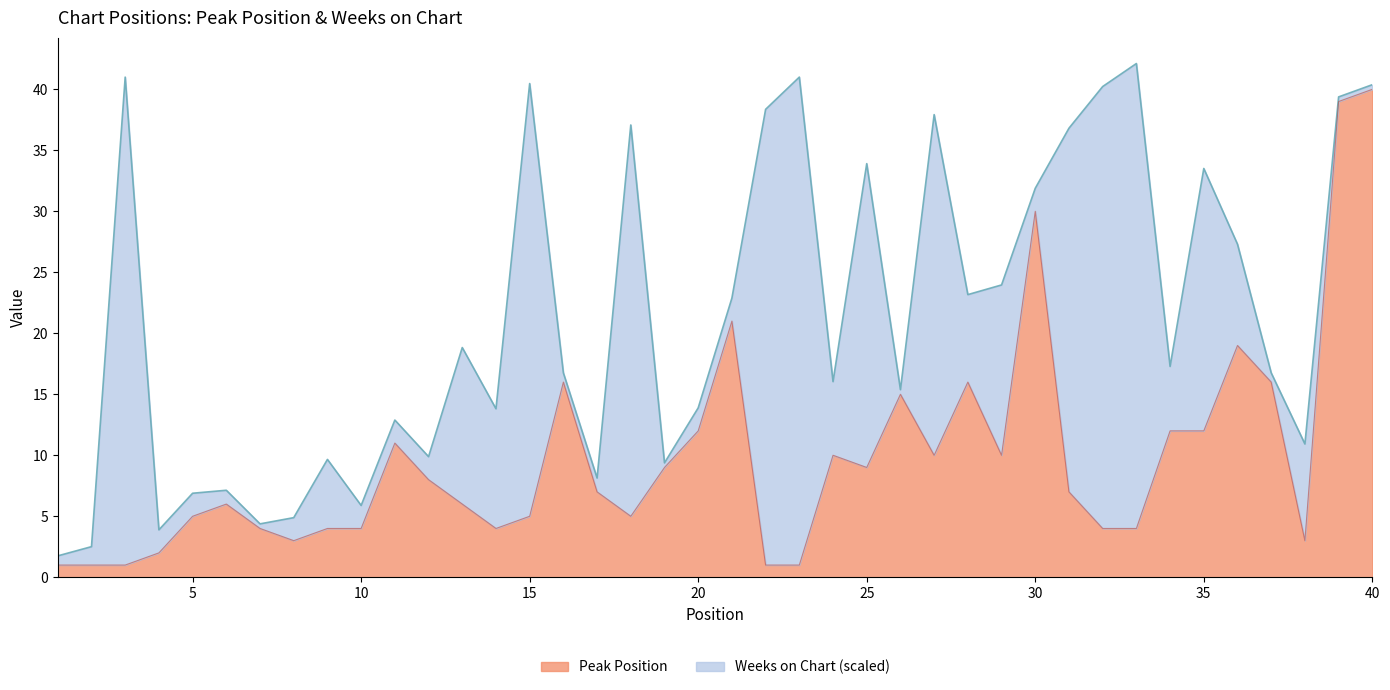

Where is the first local minimum?

8